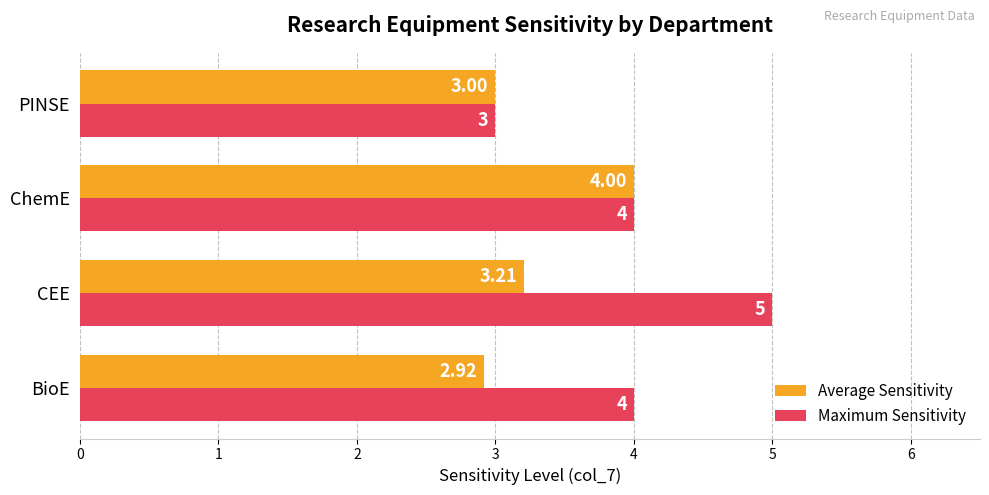

What is the sum of all Average Sensitivity values?

13.1